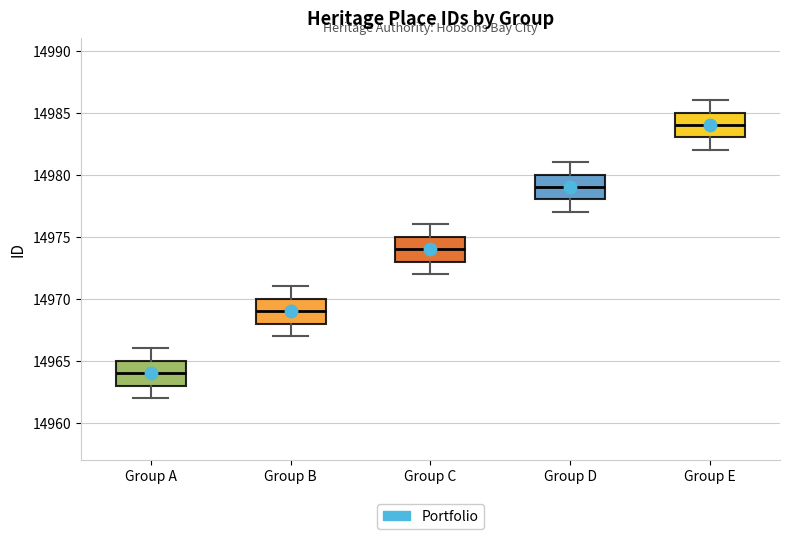

Which box has the highest median line?

Group E